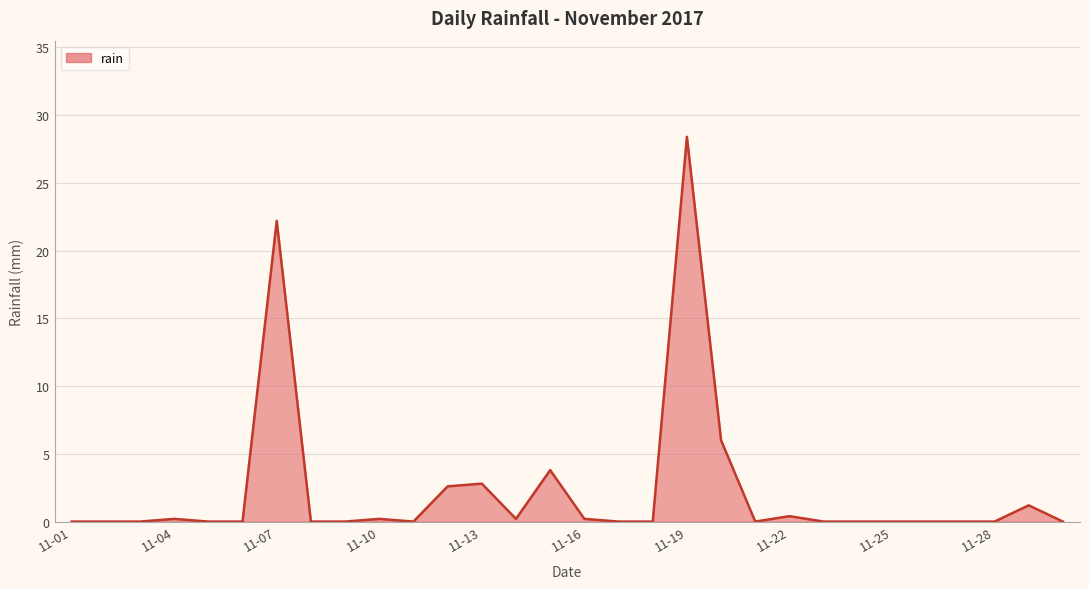

What is the difference between the maximum and minimum values?

28.4